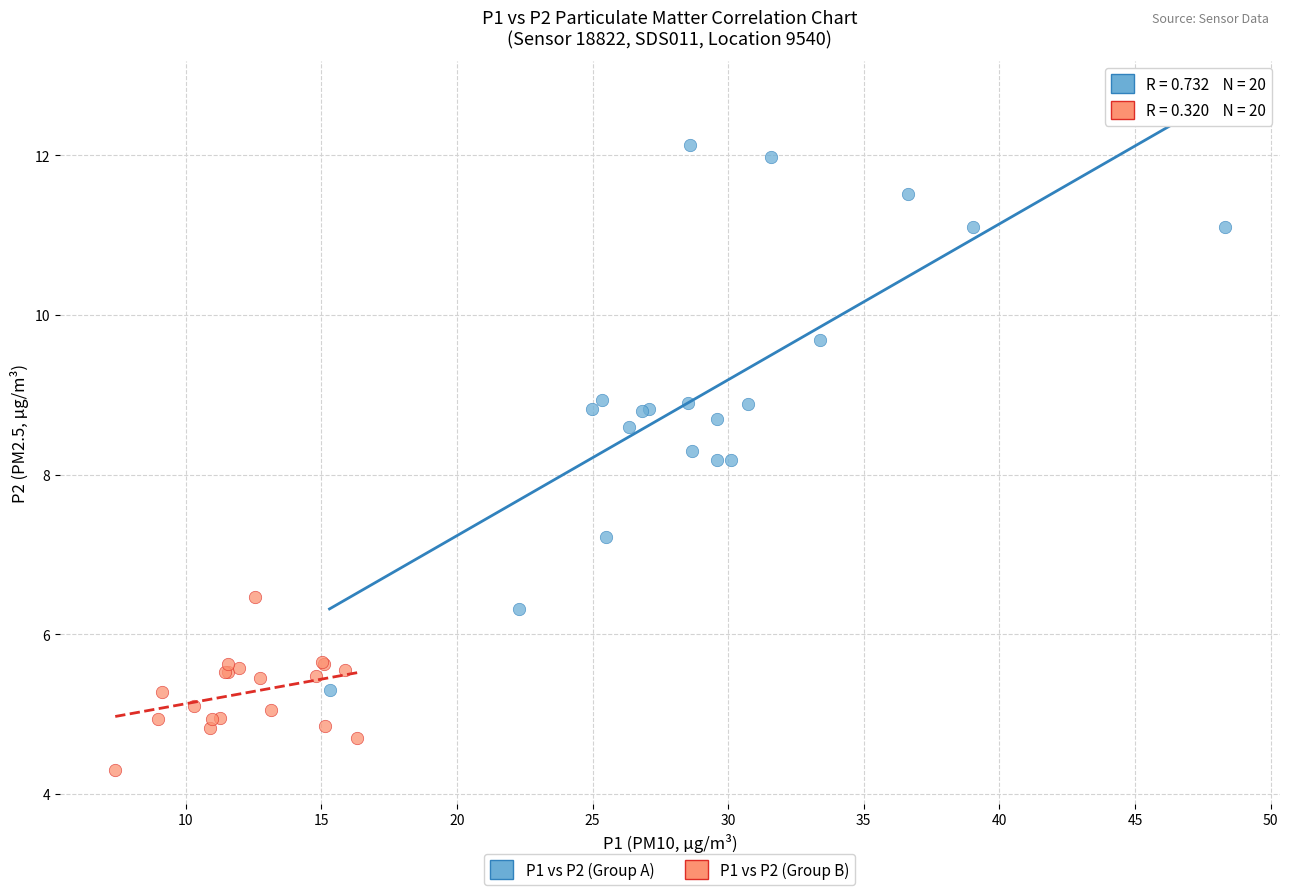

Which series has the widest spread of Y values?

P1 vs P2 (Group A)